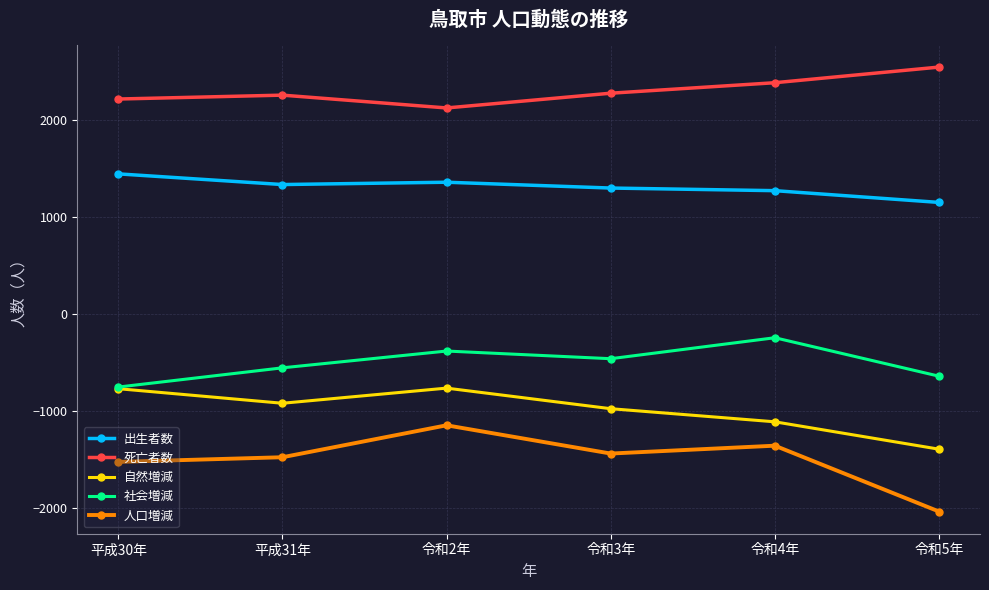

True or false: 死亡者数 and 自然増減 intersect in this chart.

False